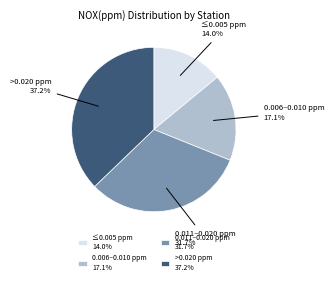

Combined, what portion of the pie is >0.020 ppm and 0.006–0.010 ppm?

54.3%